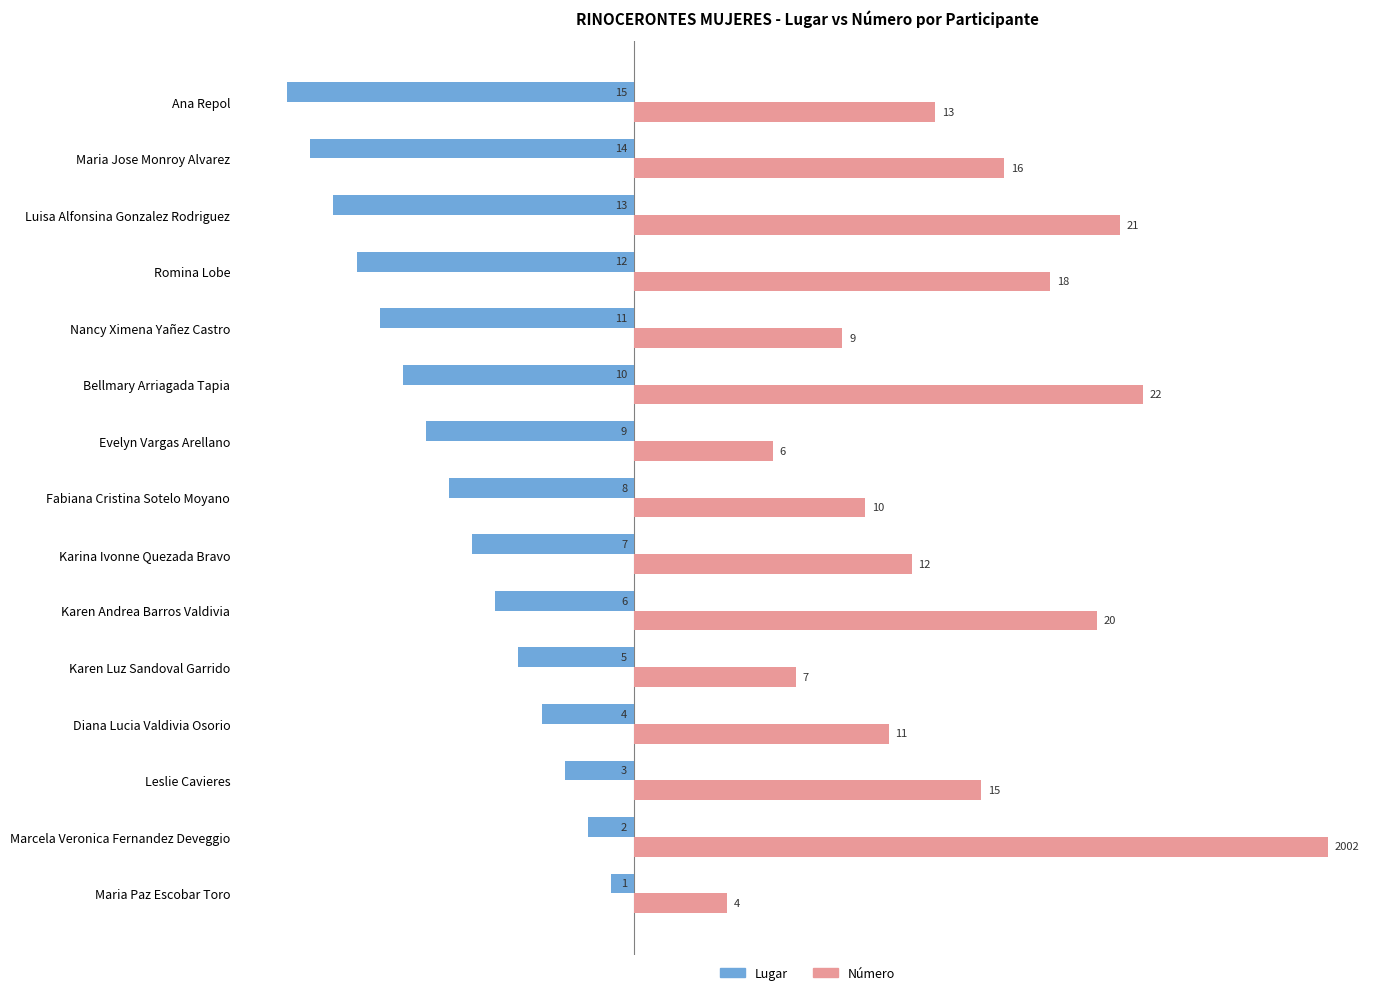

Is the value of Número at Romina Lobe greater than the value of Lugar at Fabiana Cristina Sotelo Moyano?

Yes